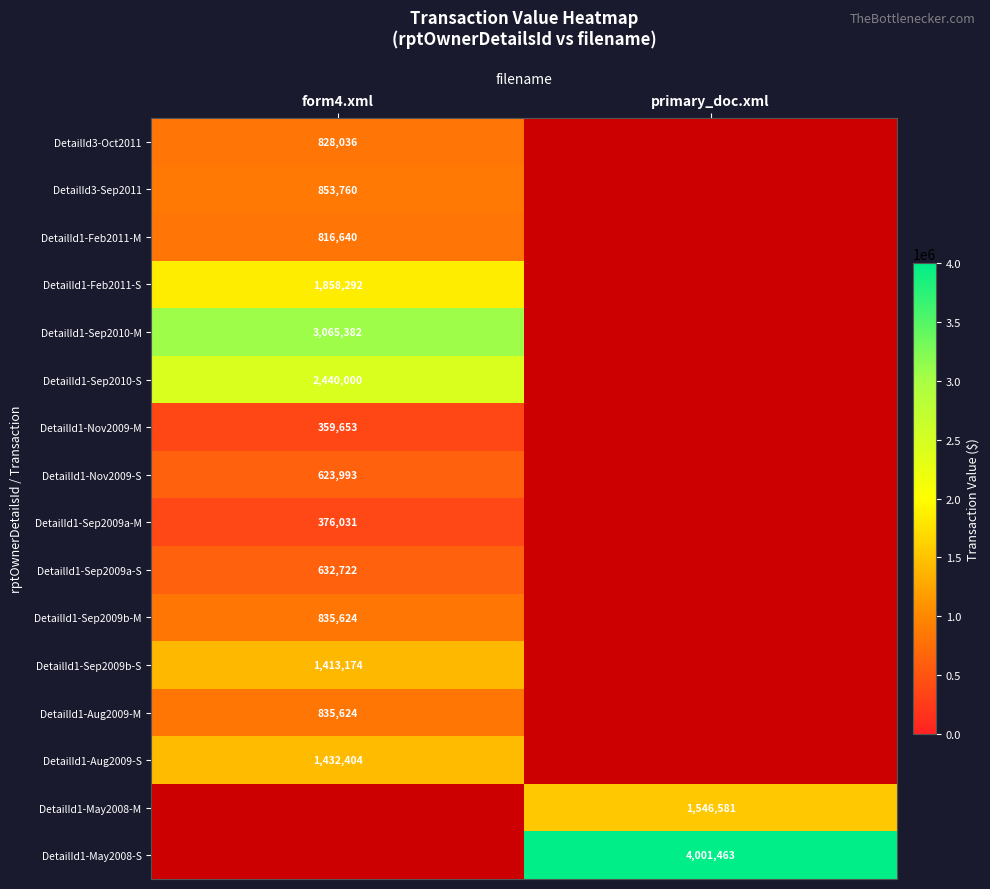

Is the value of DetailId1-Sep2010-S at form4.xml greater than the value of DetailId3-Oct2011 at form4.xml?

Yes